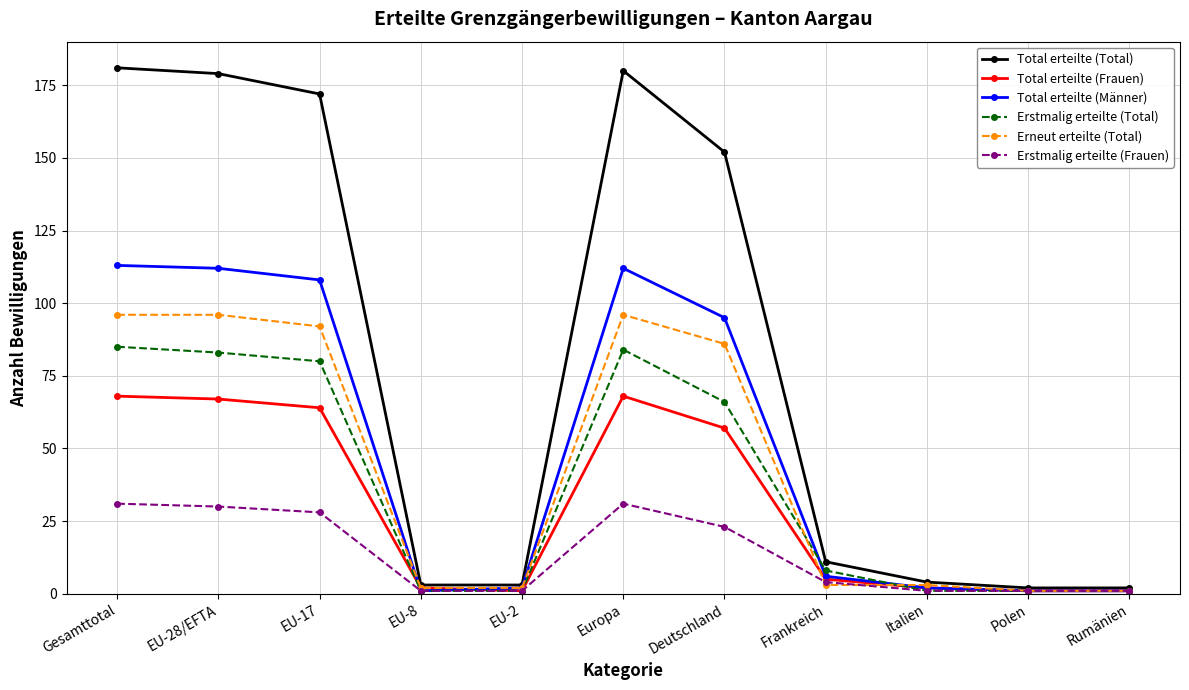

At which category does Erstmalig erteilte (Total) reach its first local peak?

Europa